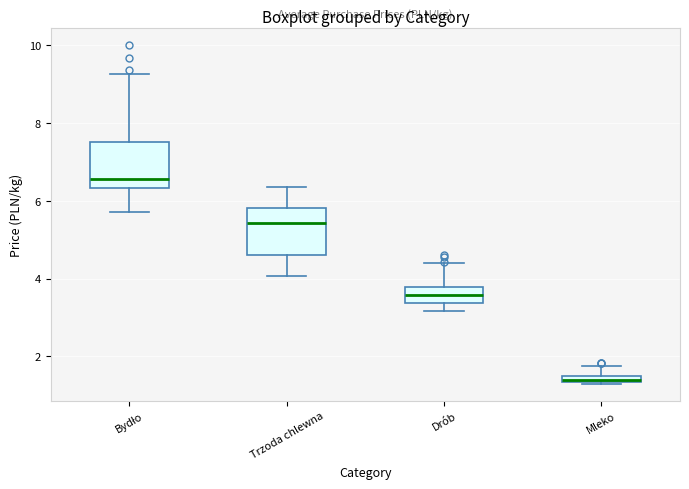

Which box has the lowest median line?

Mleko